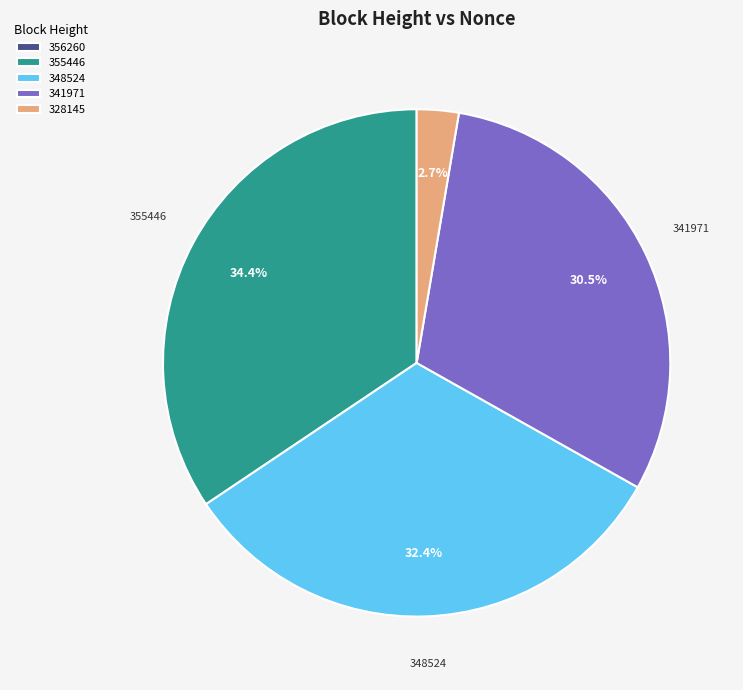

Combined, do 348524 and 341971 account for over 50%?

Yes